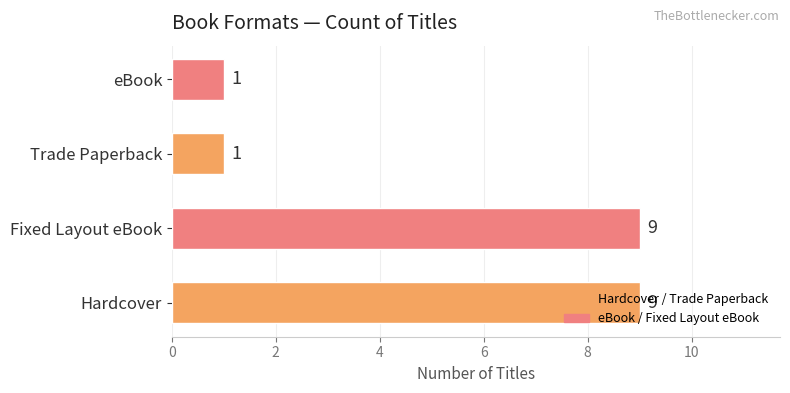

Count the values in the range 1 to 9.

4